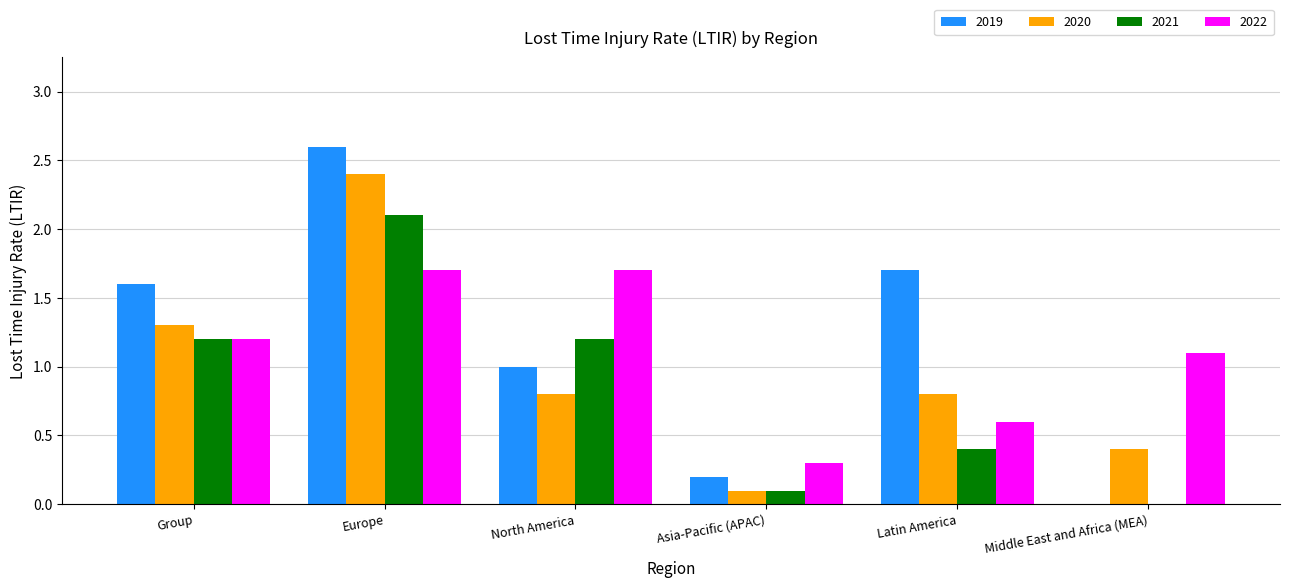

At which category is the sum across all series the highest?

Europe